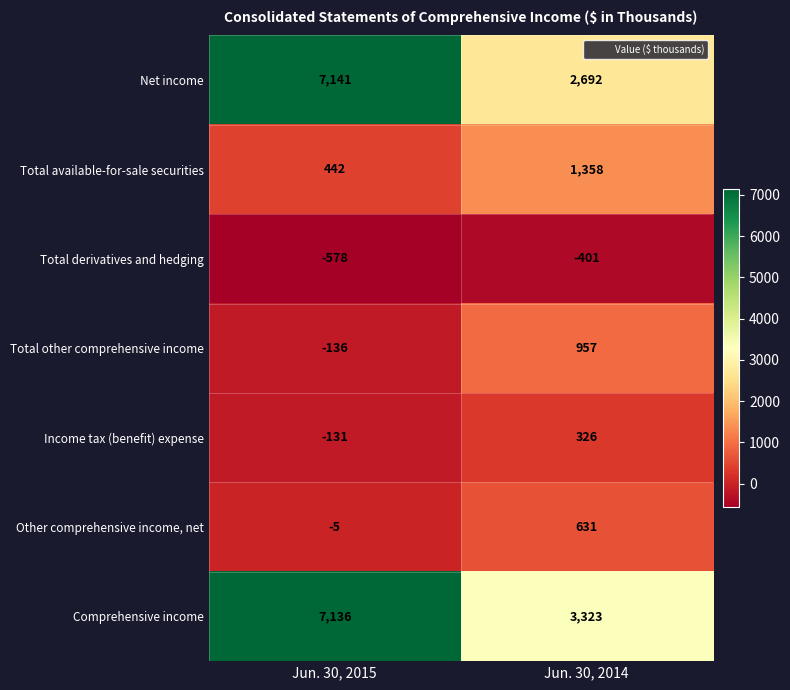

How many series are shown in this chart?

7